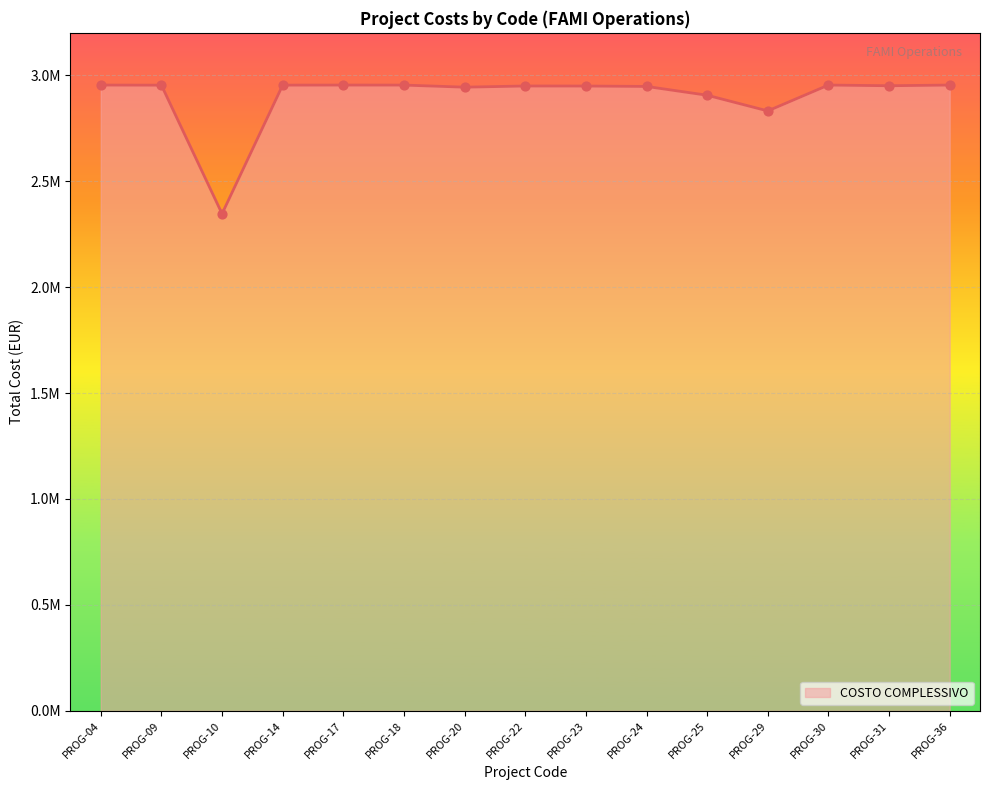

What is the ratio of the value at PROG-09 to the value at PROG-24?

1.0